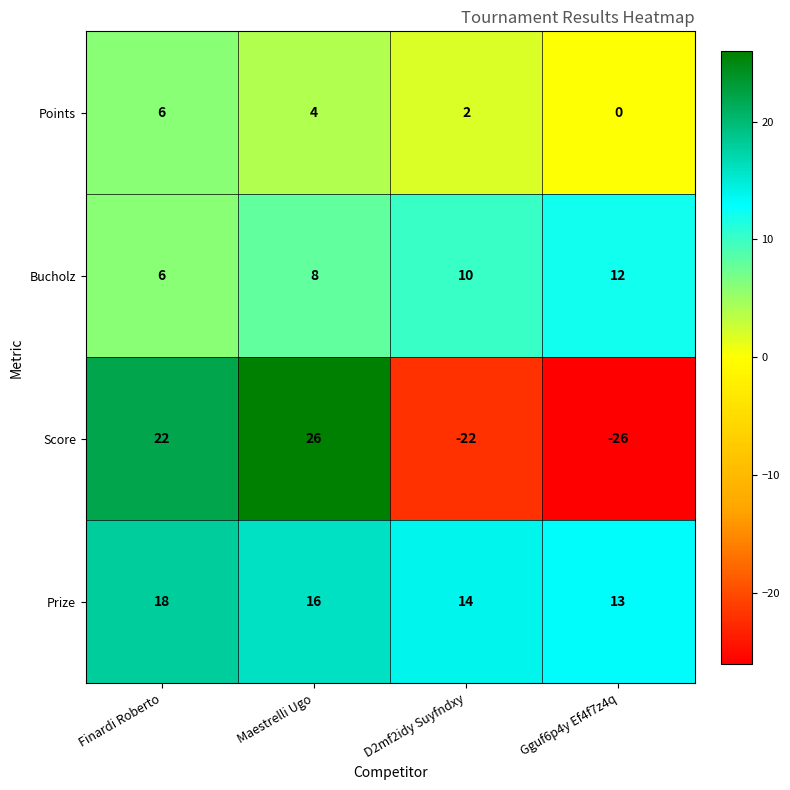

Reading left to right, transcribe all the data shown in this chart.

Points: Finardi Roberto=6	Maestrelli Ugo=4	D2mf2idy Suyfndxy=2	Gguf6p4y Ef4f7z4q=0
Bucholz: Finardi Roberto=6	Maestrelli Ugo=8	D2mf2idy Suyfndxy=10	Gguf6p4y Ef4f7z4q=12
Score: Finardi Roberto=22	Maestrelli Ugo=26	D2mf2idy Suyfndxy=-22	Gguf6p4y Ef4f7z4q=-26
Prize: Finardi Roberto=18	Maestrelli Ugo=16	D2mf2idy Suyfndxy=14	Gguf6p4y Ef4f7z4q=13